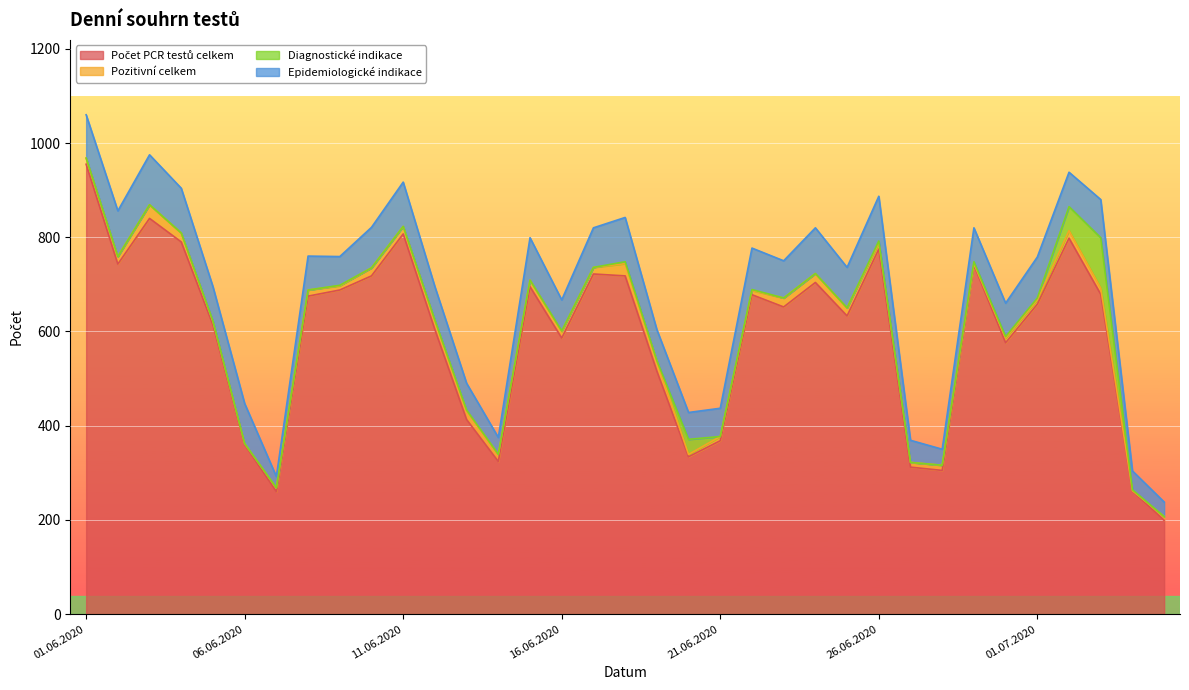

At how many categories does at least one series exceed 184?

35